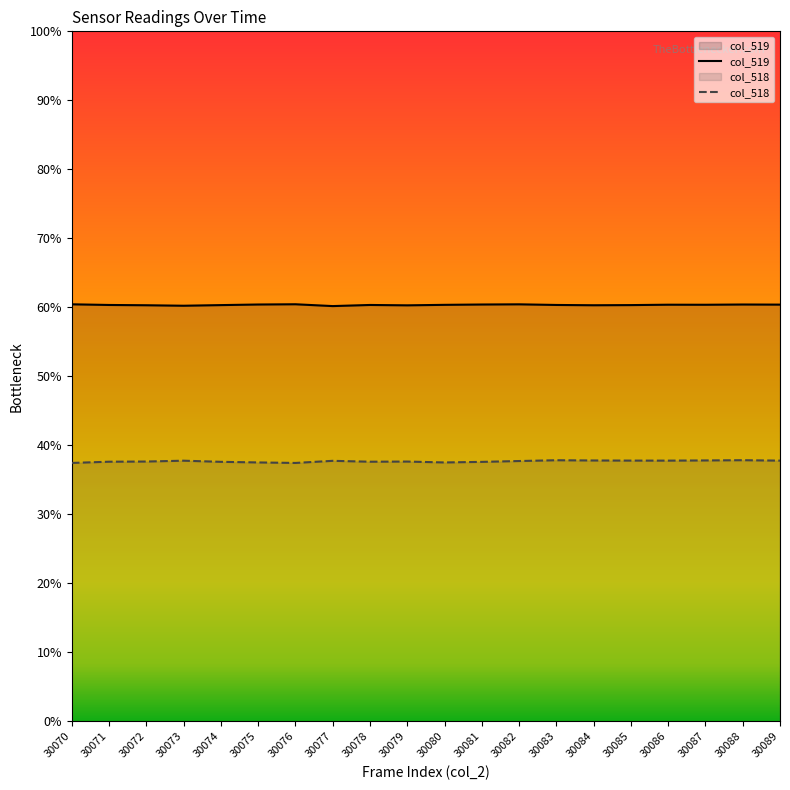

True or false: col_518 and col_519 cross at least once.

False